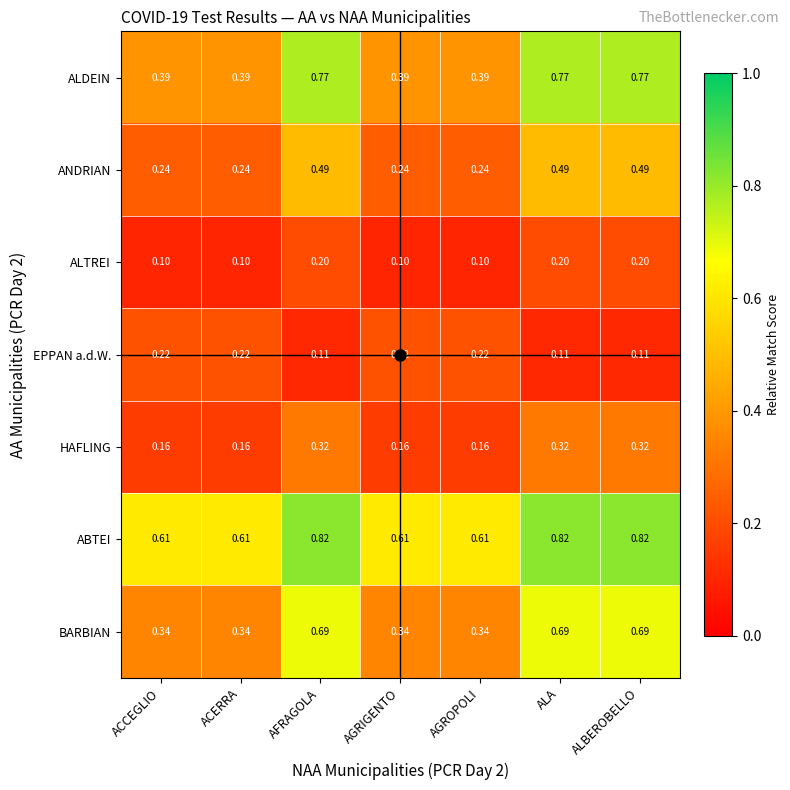

Which series has the largest range (max minus min)?

ALDEIN